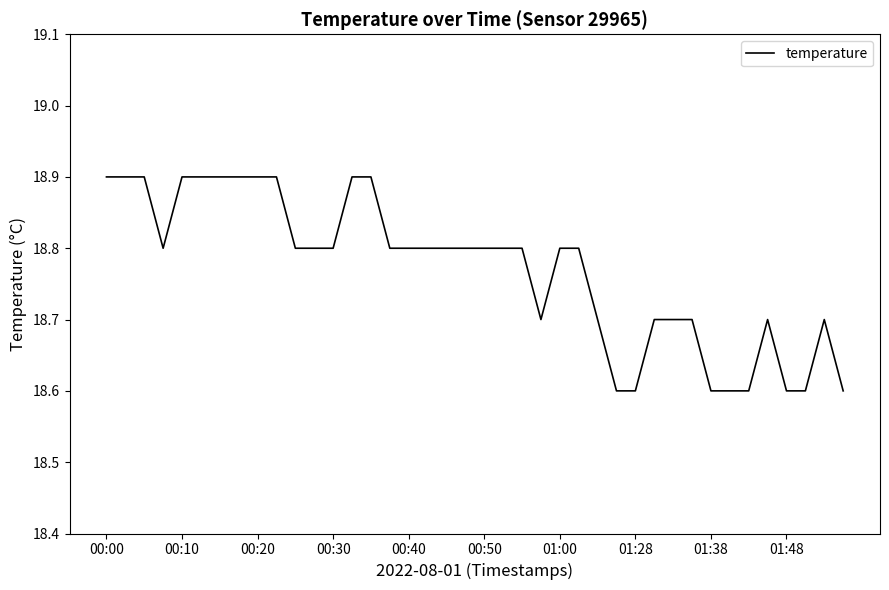

What is the maximum value shown in the chart?

18.9